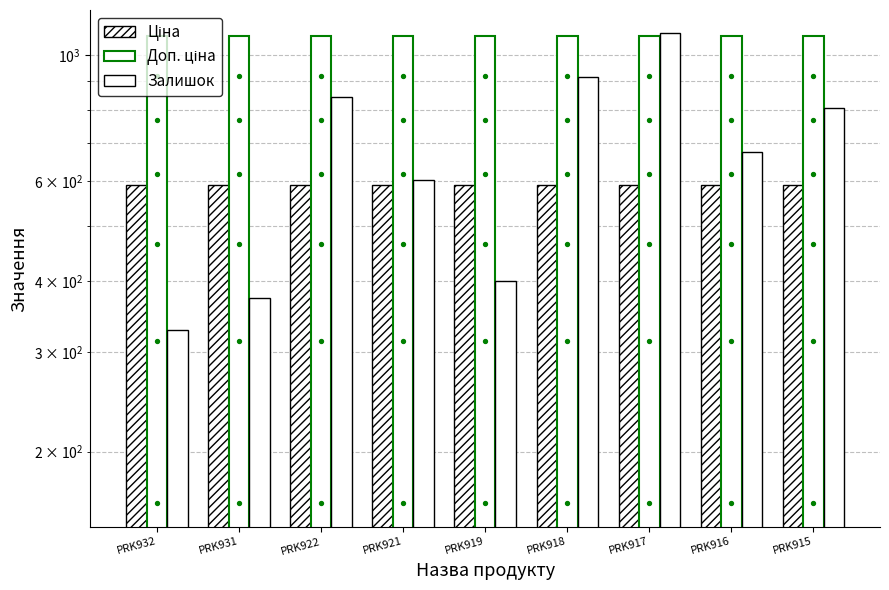

Is the value of Залишок at PRK917 greater than the value of Ціна at PRK919?

Yes